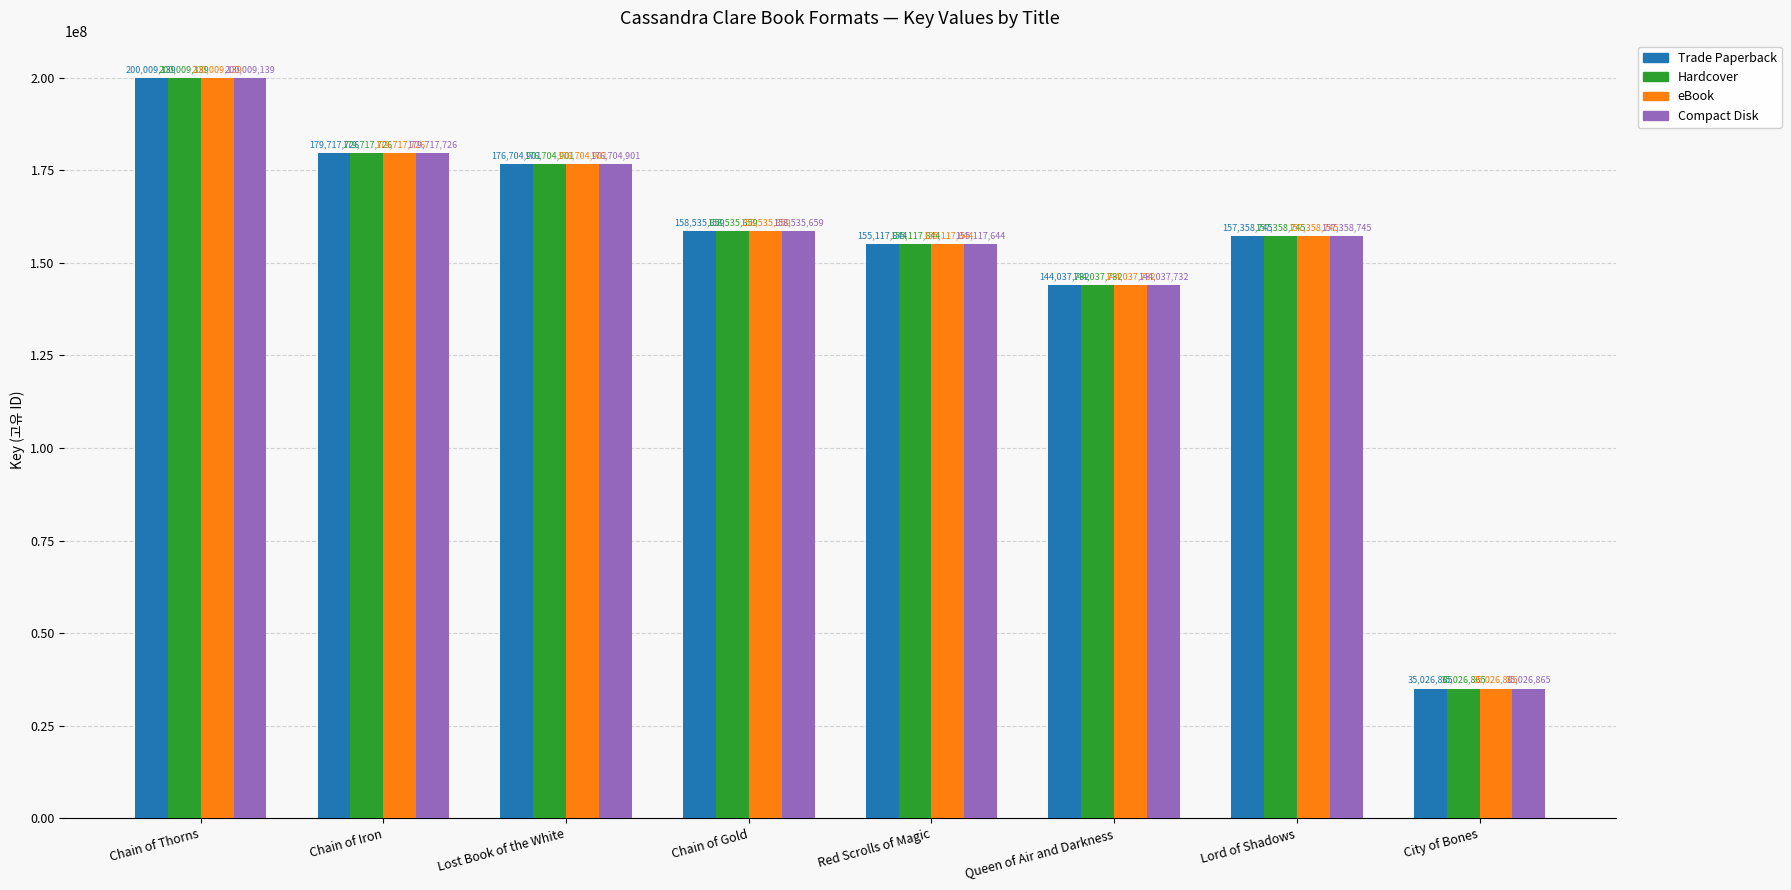

The value of Trade Paperback at Red Scrolls of Magic is 155117644. True or false?

True